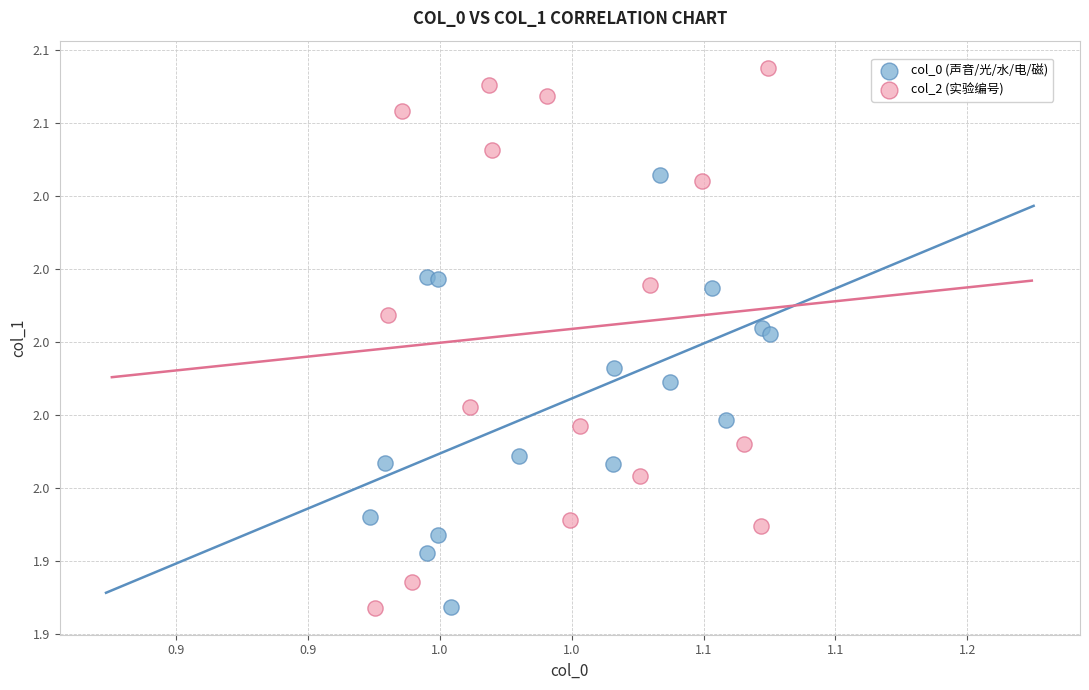

Which series has the widest spread of Y values?

col_2 (实验编号)